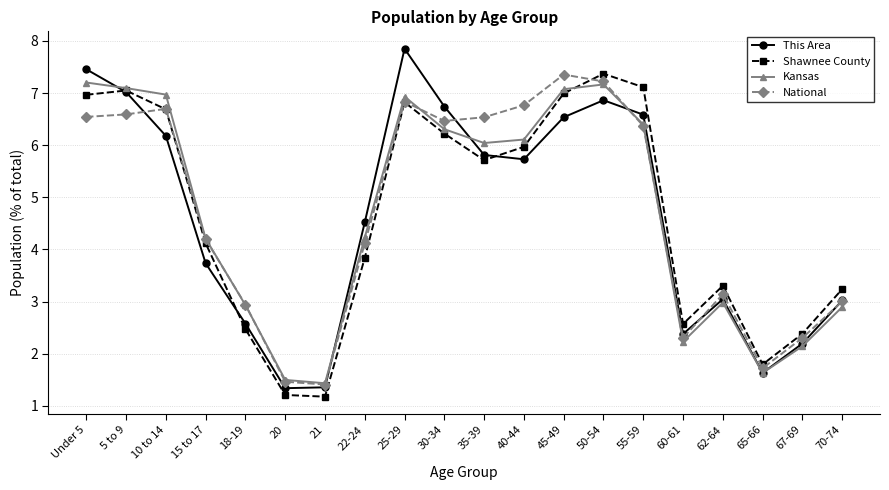

The value of National at Under 5 is 4.6. True or false?

False